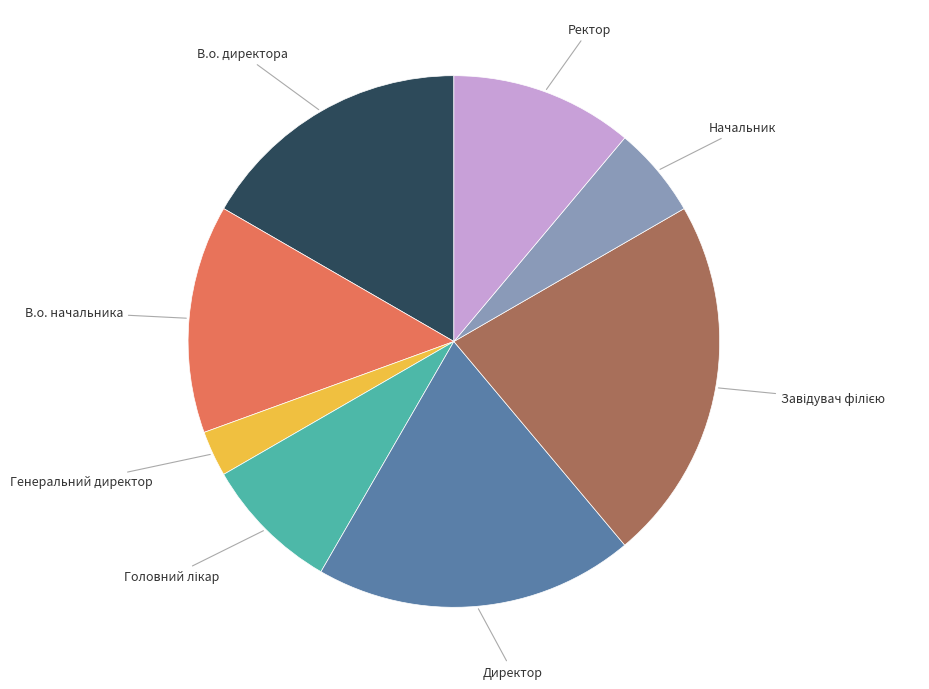

Is there any slice that represents more than half of the pie?

No